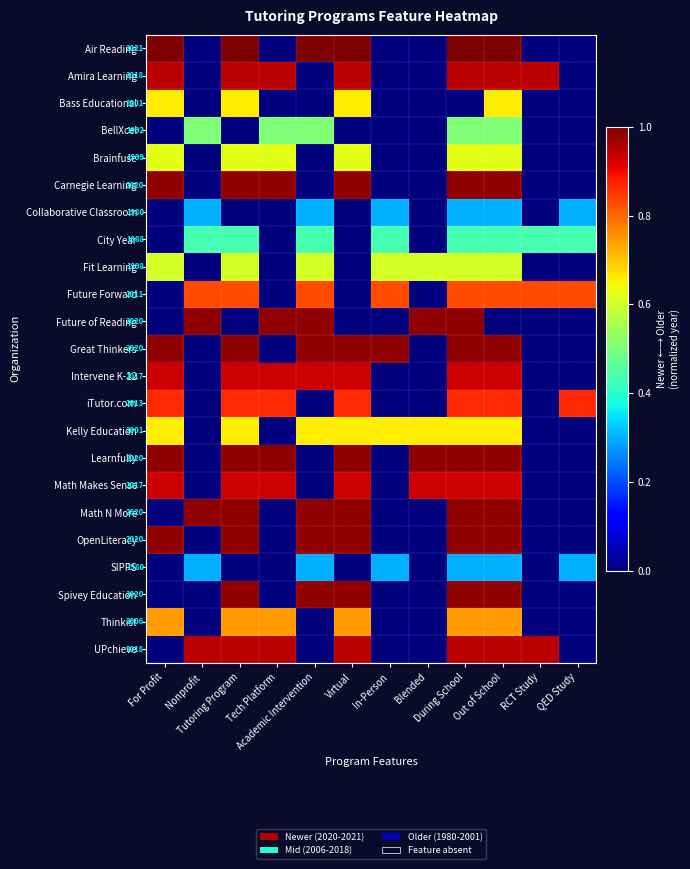

Which series has the largest range (max minus min)?

Air Reading